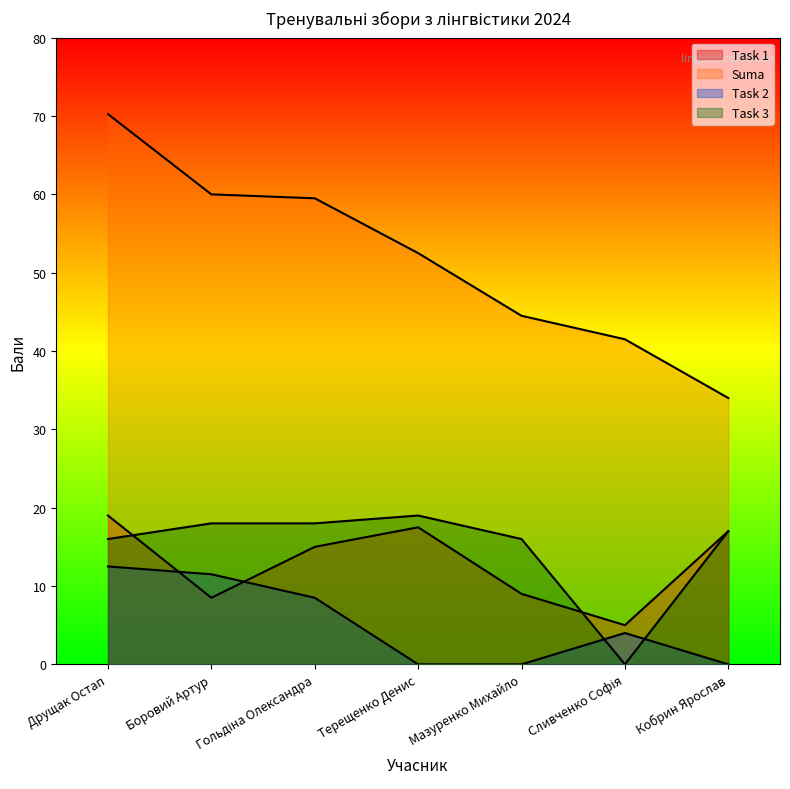

What is the difference between the maximum and minimum values in the Task 3 series?

19.0